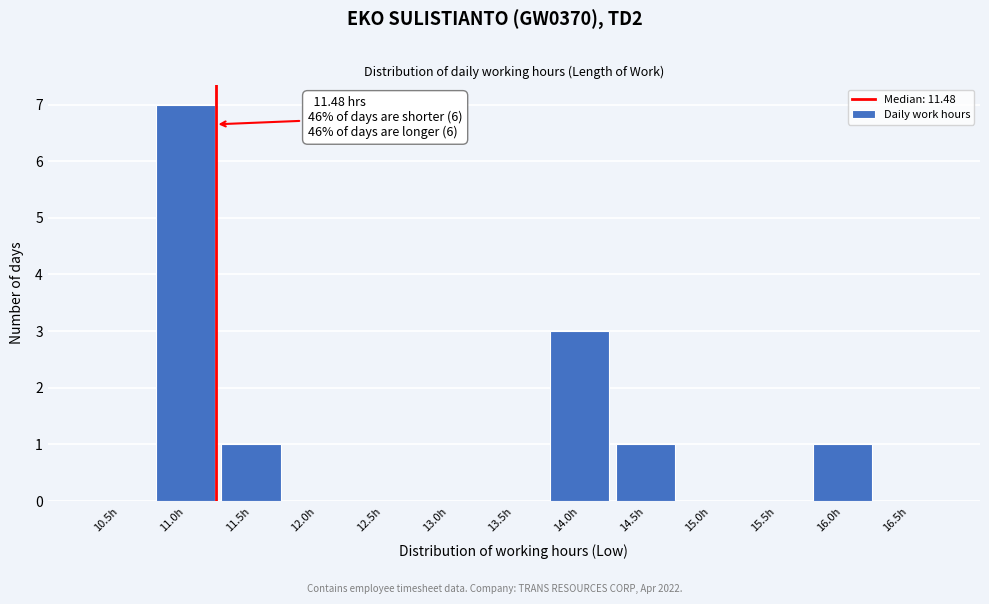

Reading right to left, list all the values displayed in this chart.

16.5h=0	16.0h=1	15.5h=0	15.0h=0	14.5h=1	14.0h=3	13.5h=0	13.0h=0	12.5h=0	12.0h=0	11.5h=1	11.0h=7	10.5h=0